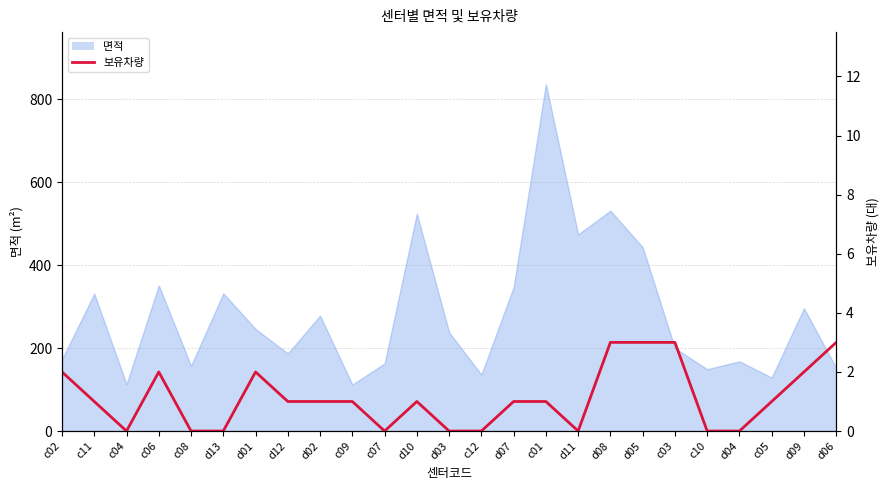

True or false: the data shows 5 at d05.

False